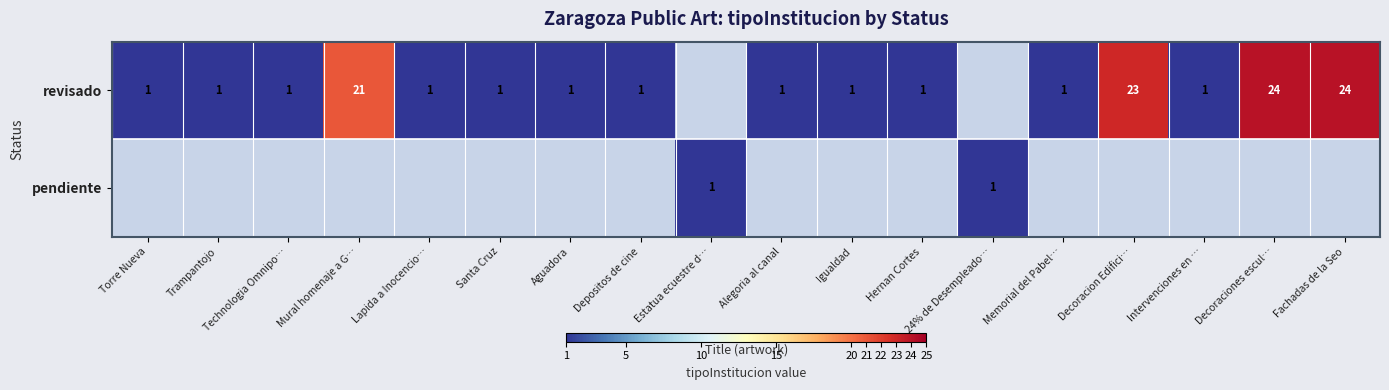

Is it true that revisado equals 39 at Decoraciones escul…?

False